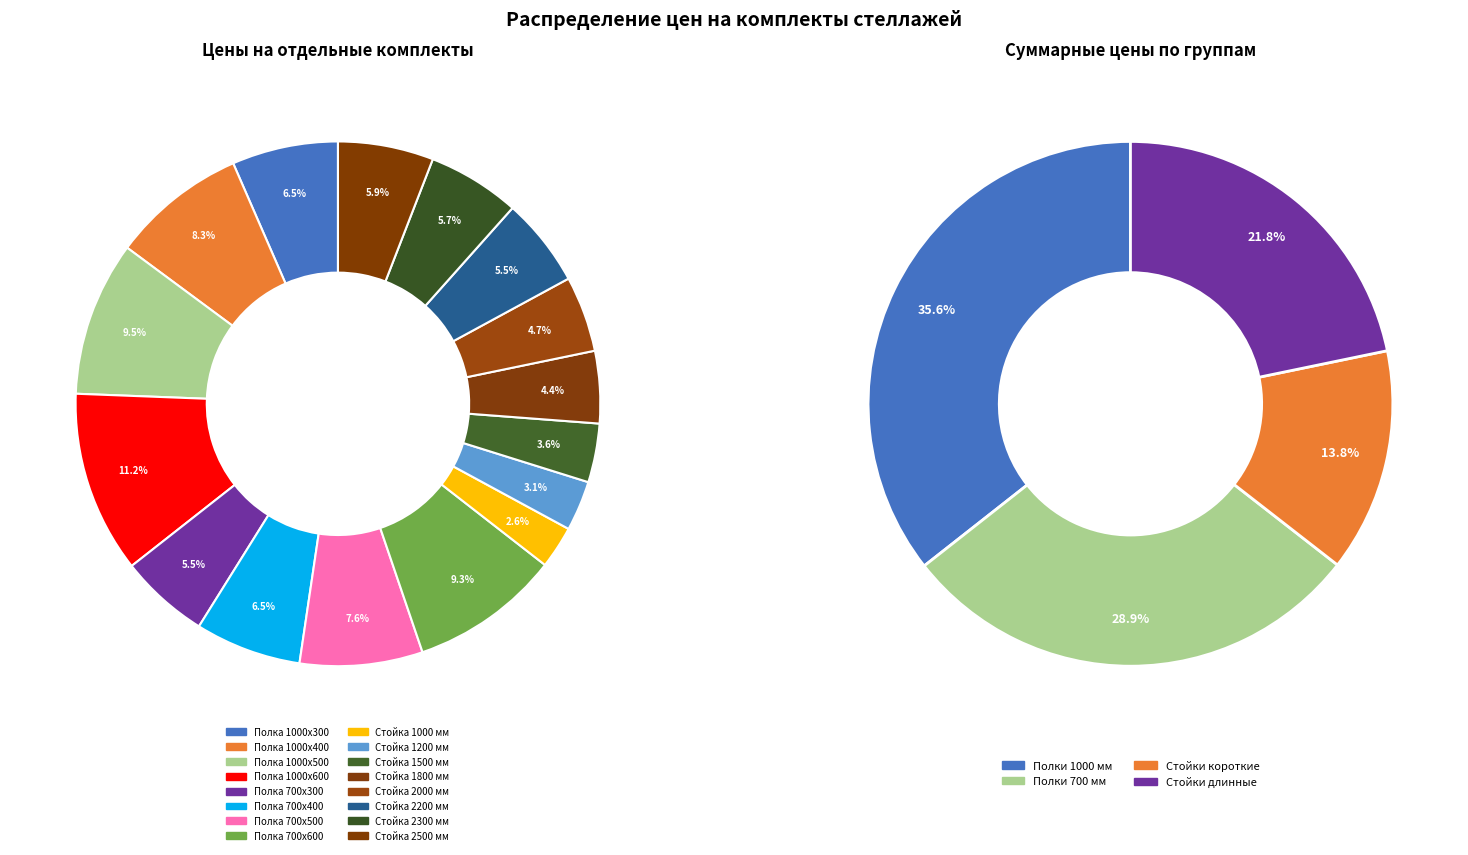

To the nearest percent, what percentage of the pie is Стойка 1000 мм?

3%